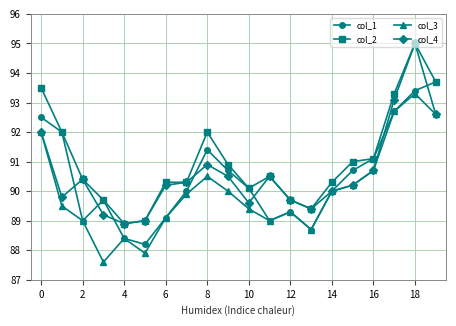

True or false: col_2 has more than 1 points higher than both neighbors.

True